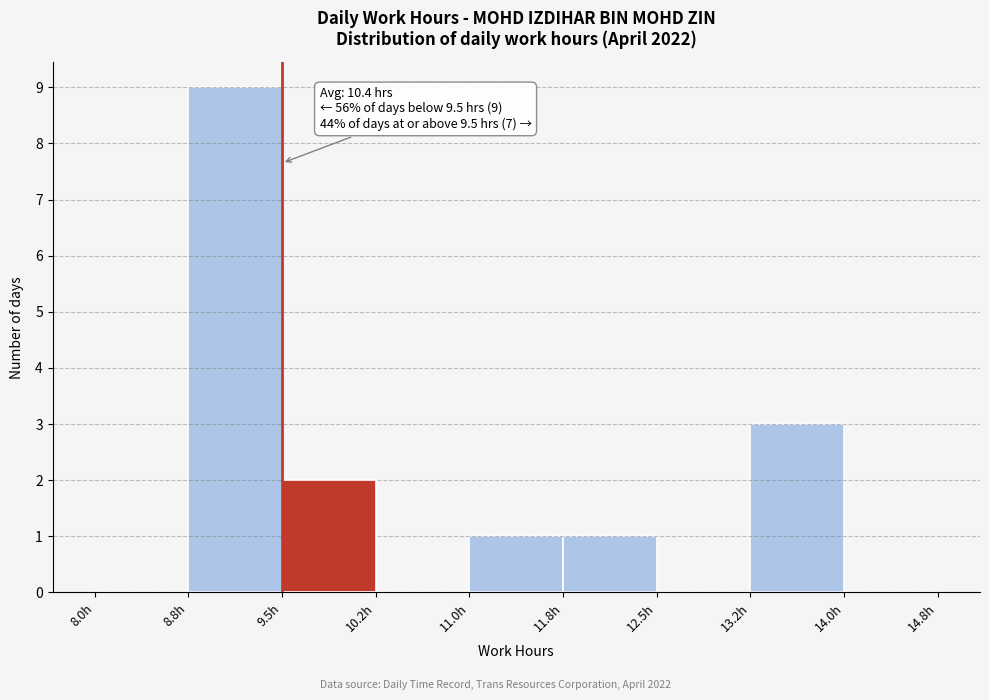

Over which range of the x-axis is the bar tallest?

8.75 to 9.50